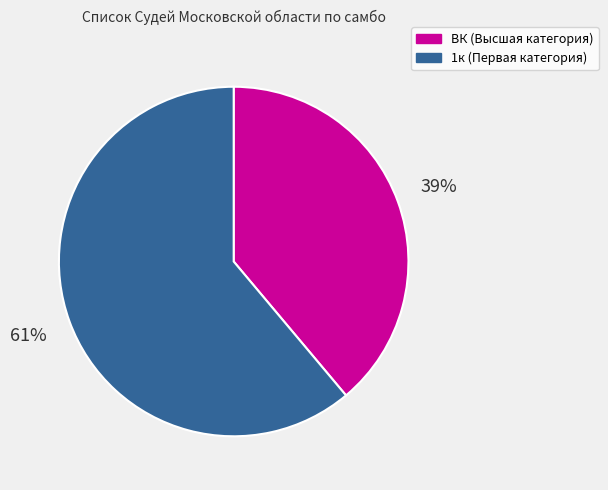

To the nearest percent, what percentage of the pie is 1к?

61%